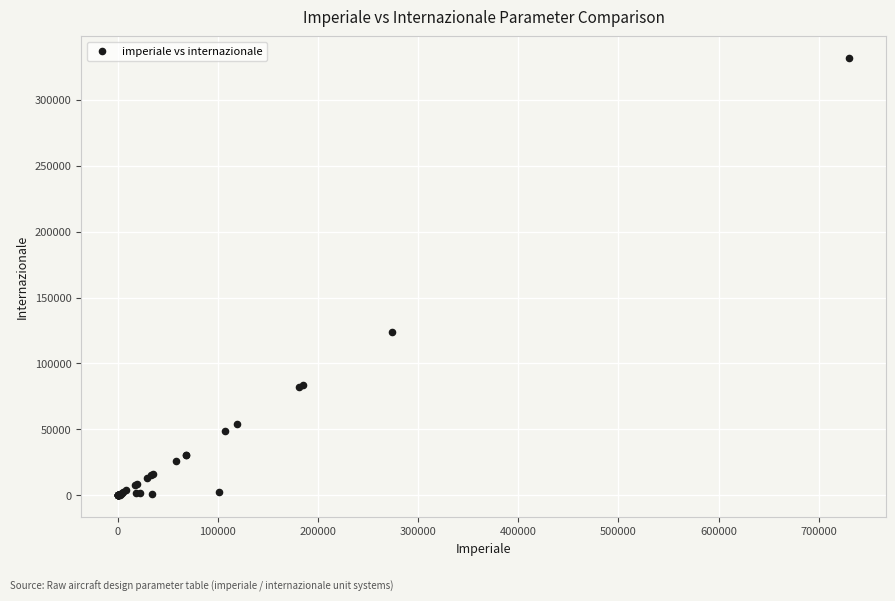

What Y value in the scatter plot is closest to 165713?

124102.7